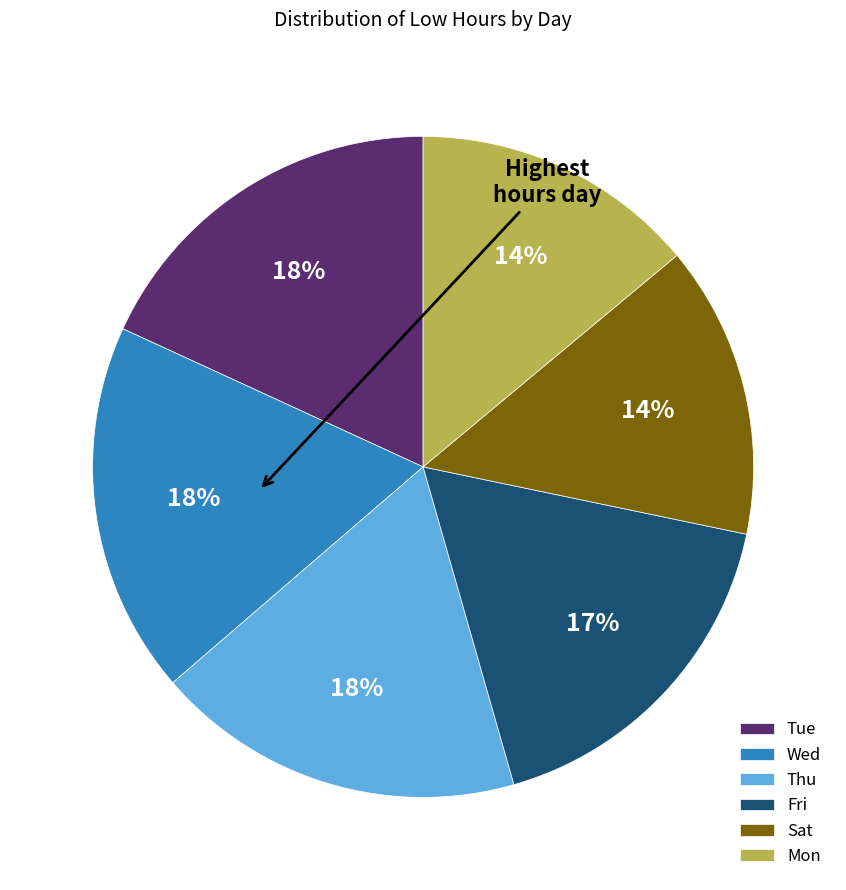

Between Fri and Sat, which is larger?

Fri